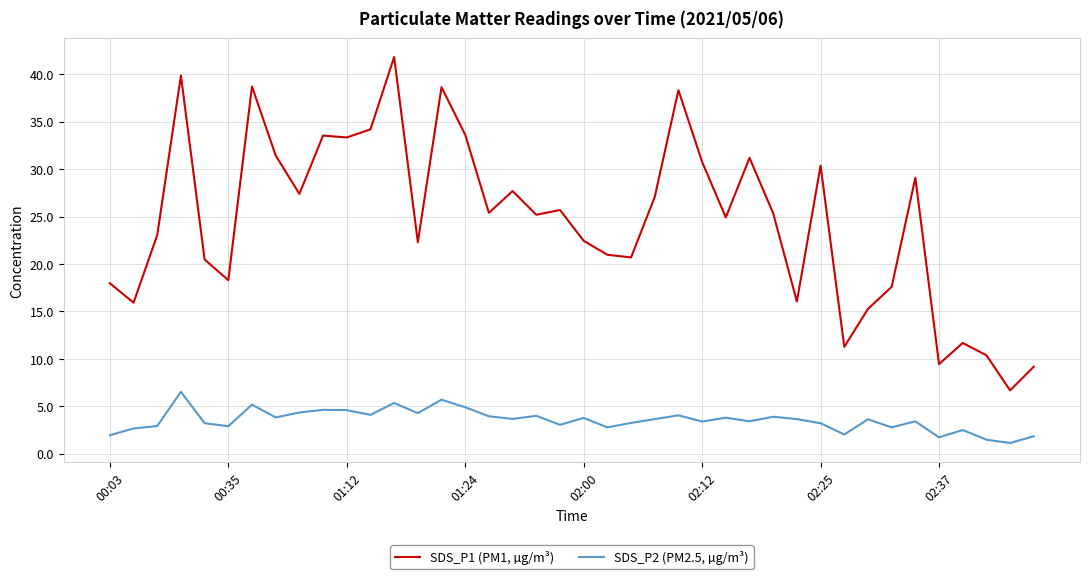

In SDS_P1 (PM1, µg/m³), how many points are lower than both neighbors (excluding endpoints)?

13